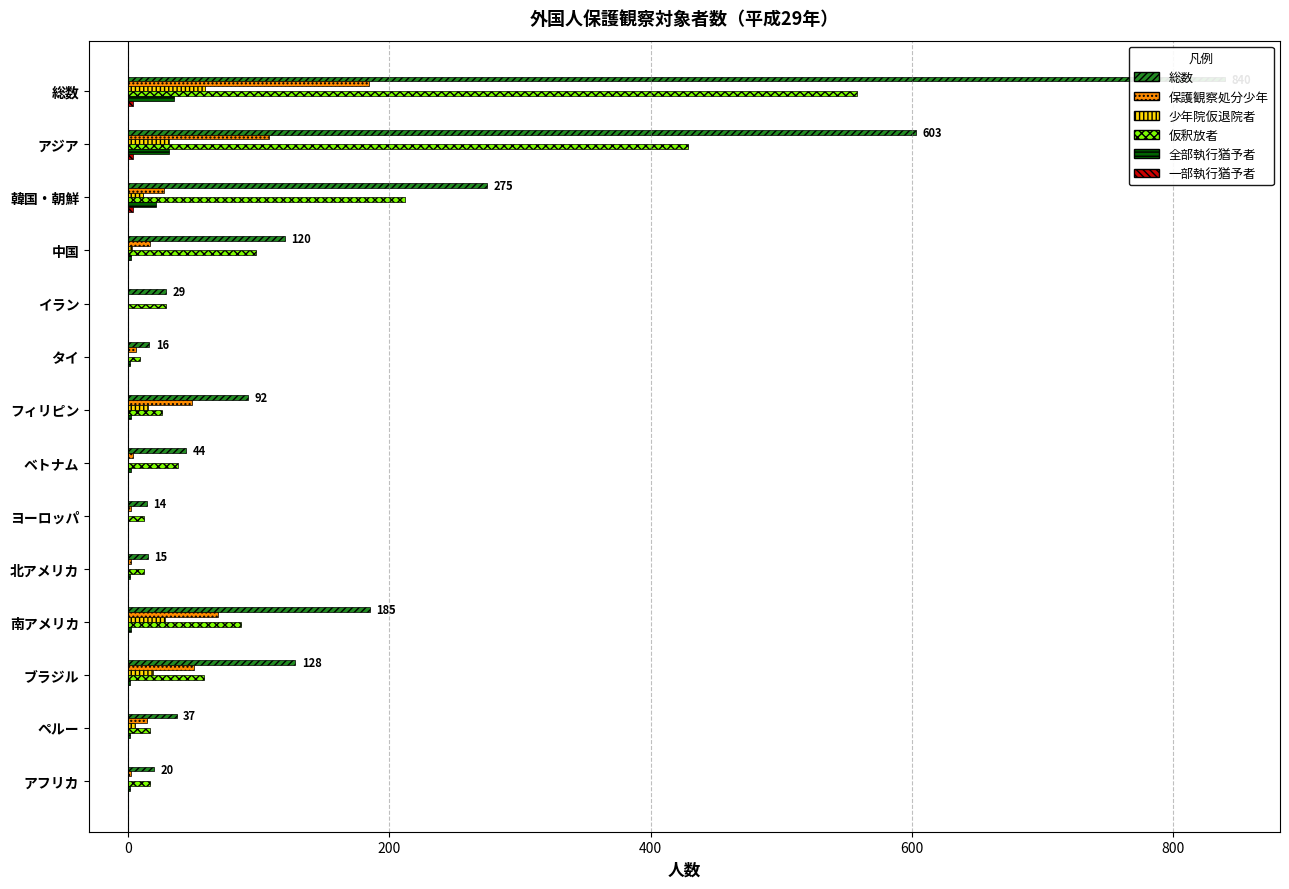

What is the minimum value for 仮釈放者?

9